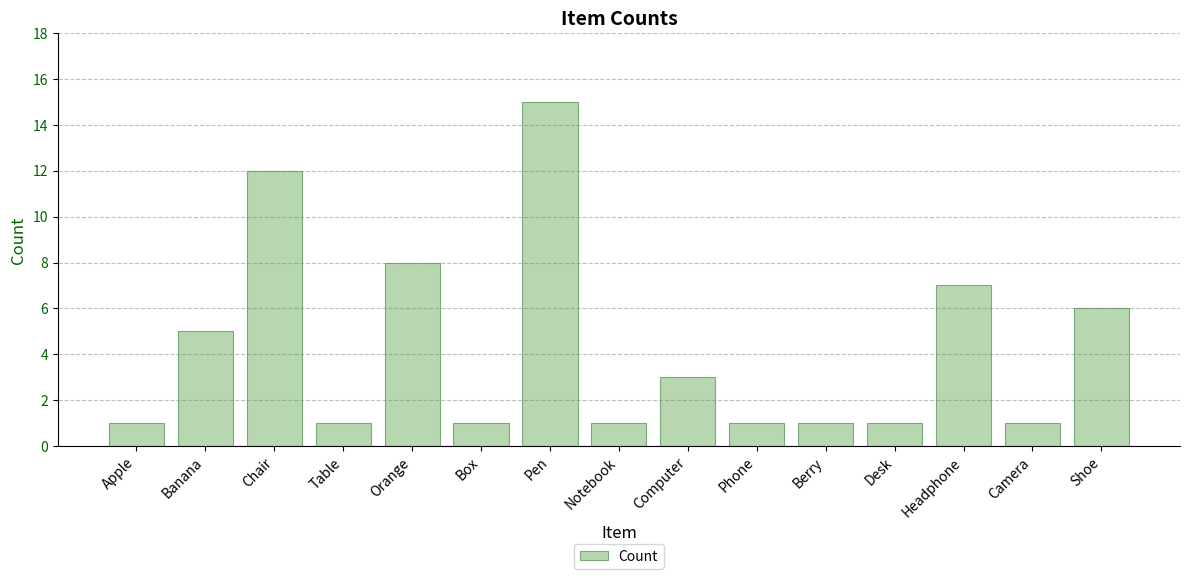

Reading right to left, extract all data points from this chart.

6	1	7	1	1	1	3	1	15	1	8	1	12	5	1